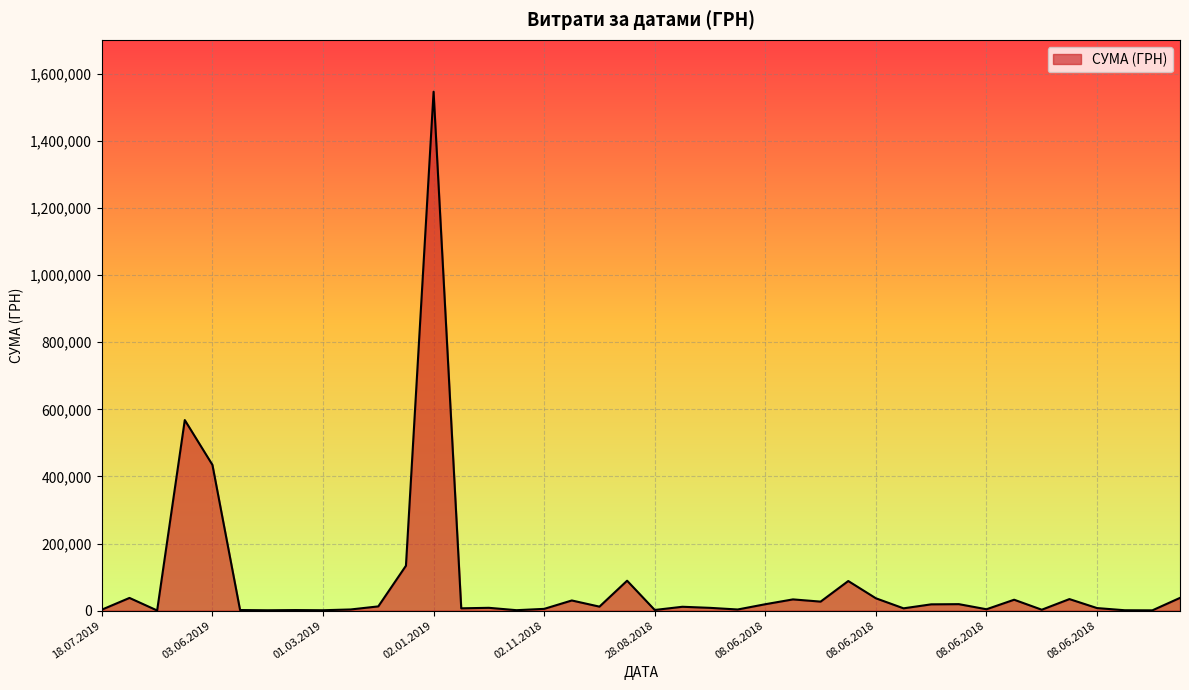

What is the maximum value shown in the chart?

1546589.5